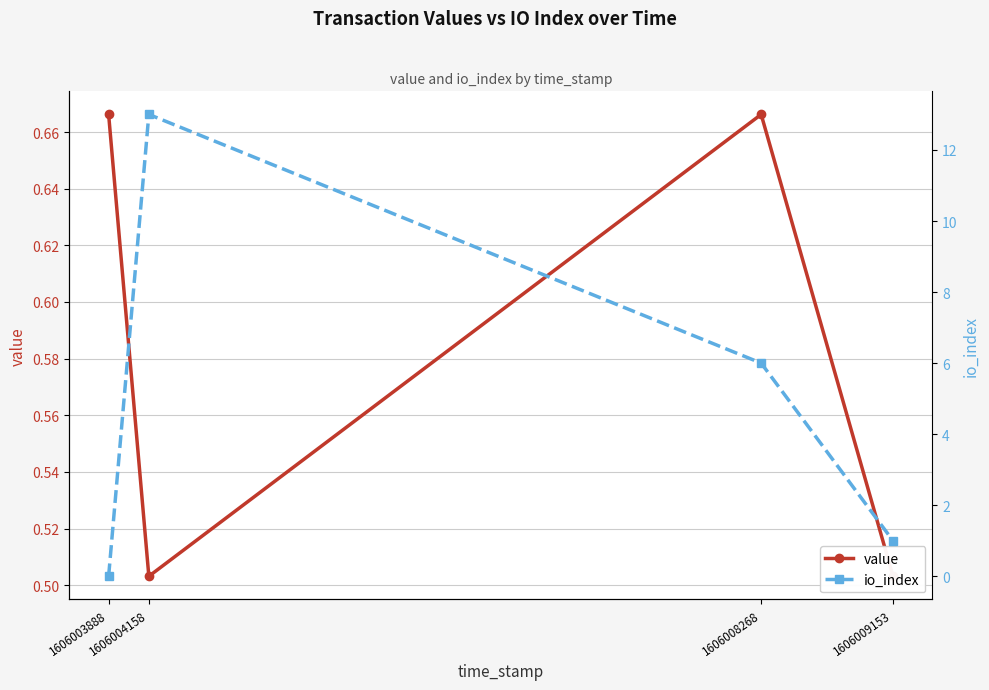

What is the difference between the highest and lowest values at 1606004158?

12.5